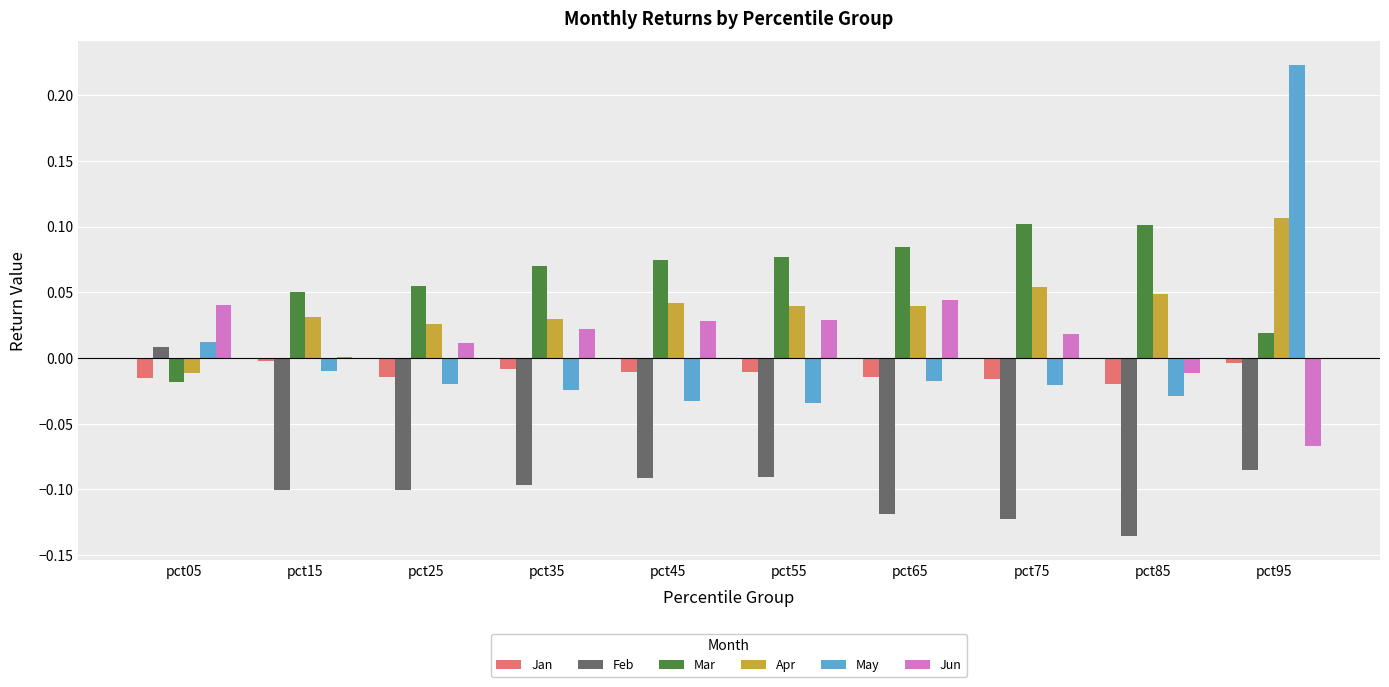

How many categories are shown in the chart?

10